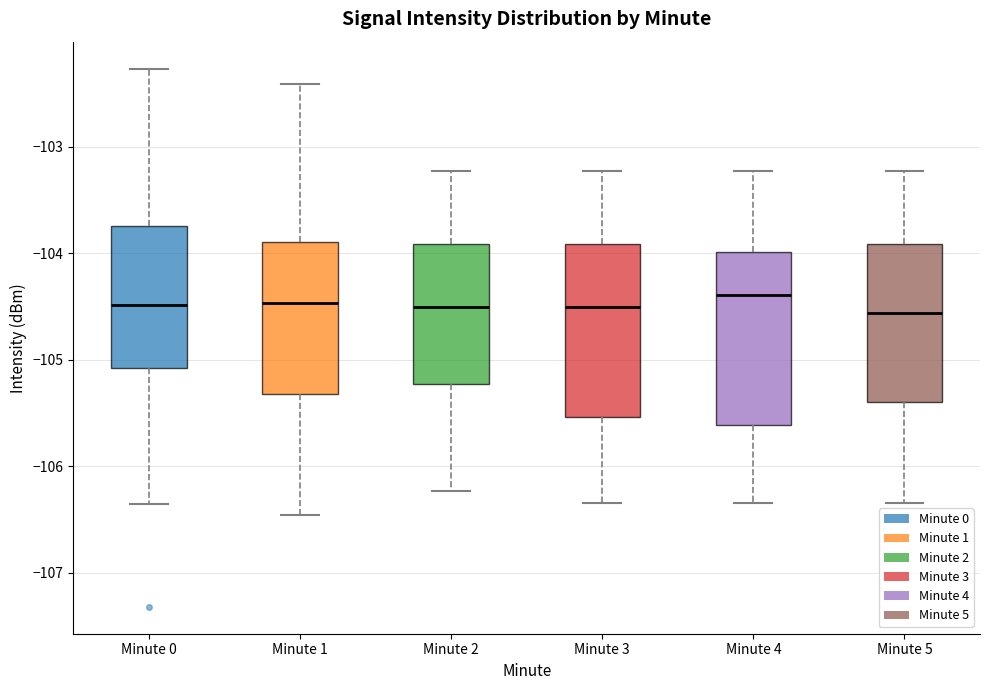

Where does the lower whisker of the box for Minute 5 end on the y-axis? The values are not printed on the chart, so give them approximately, as read against the axis.

-106.3